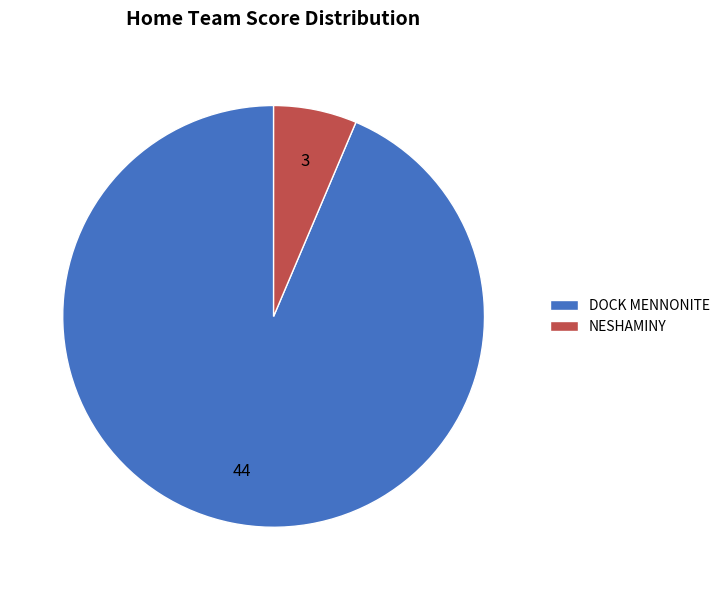

Between NESHAMINY and DOCK MENNONITE, which is larger?

DOCK MENNONITE